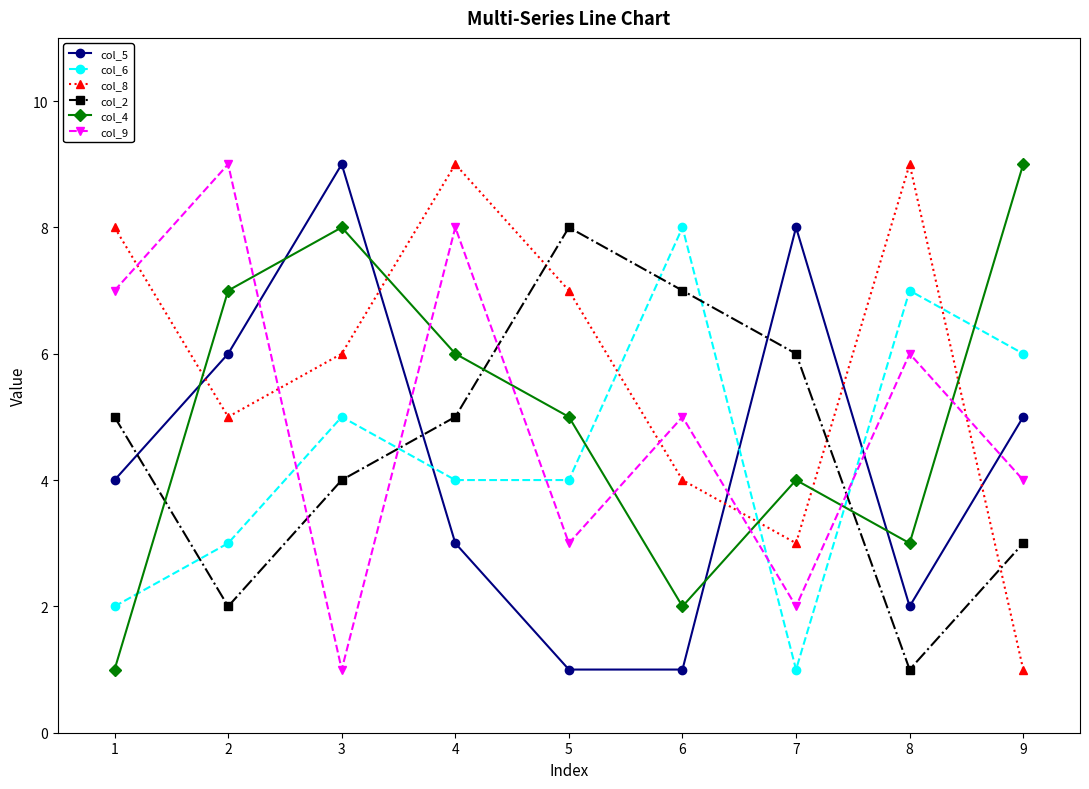

Between which two adjacent categories do col_9 and col_8 first intersect?

1 and 2